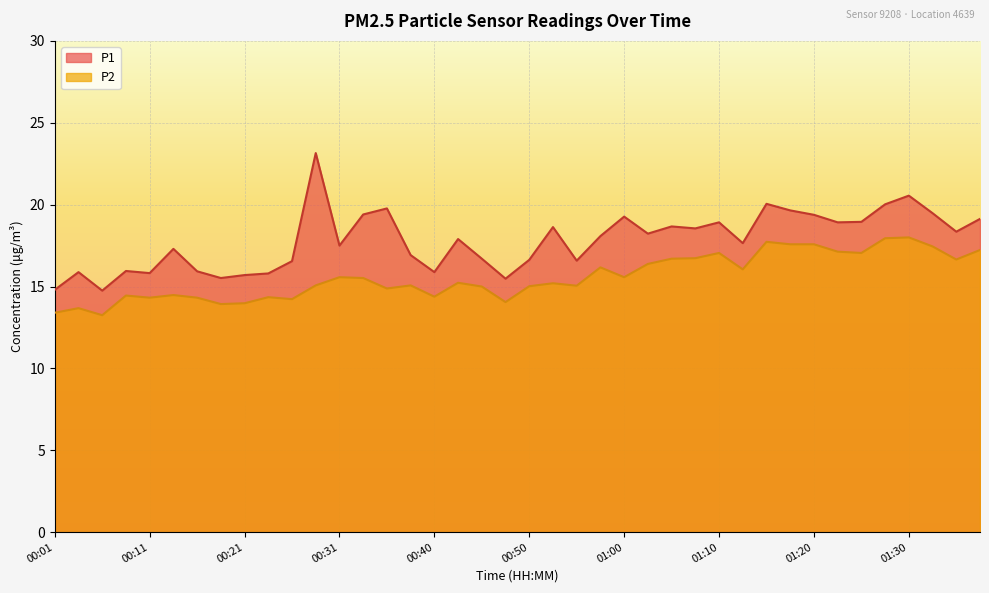

At 00:45, list the series in order from smallest to largest.

P2, P1